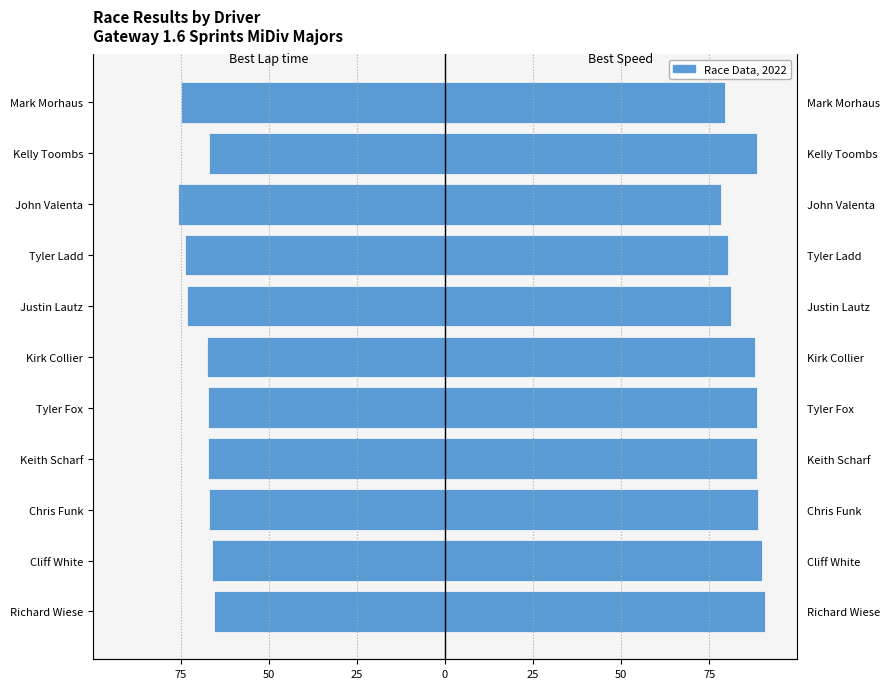

What is the average value of the Best Speed series?

85.7